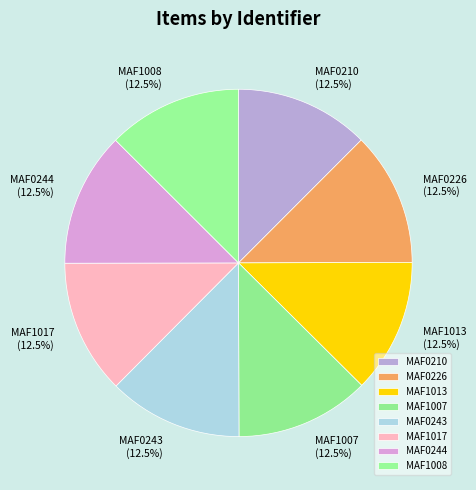

Count the number of slices in the pie.

8